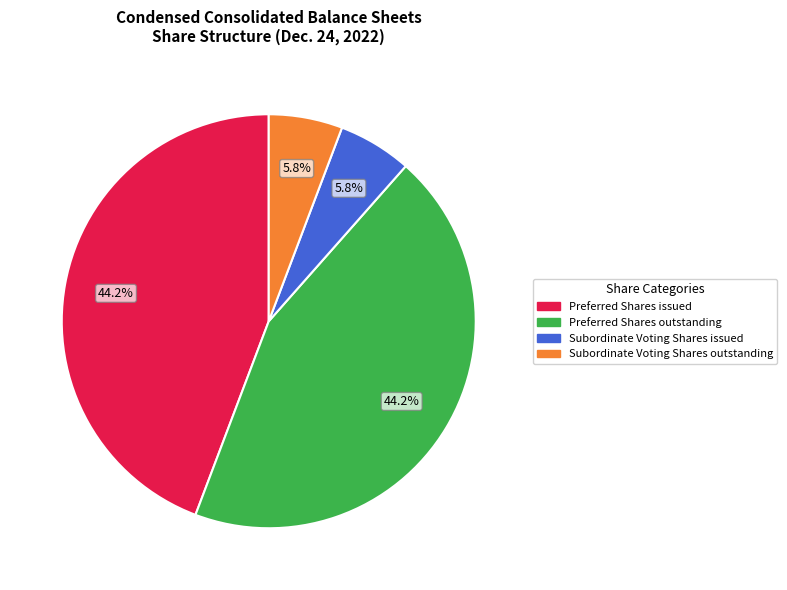

What portion of the pie excludes Preferred Shares issued?

55.8%